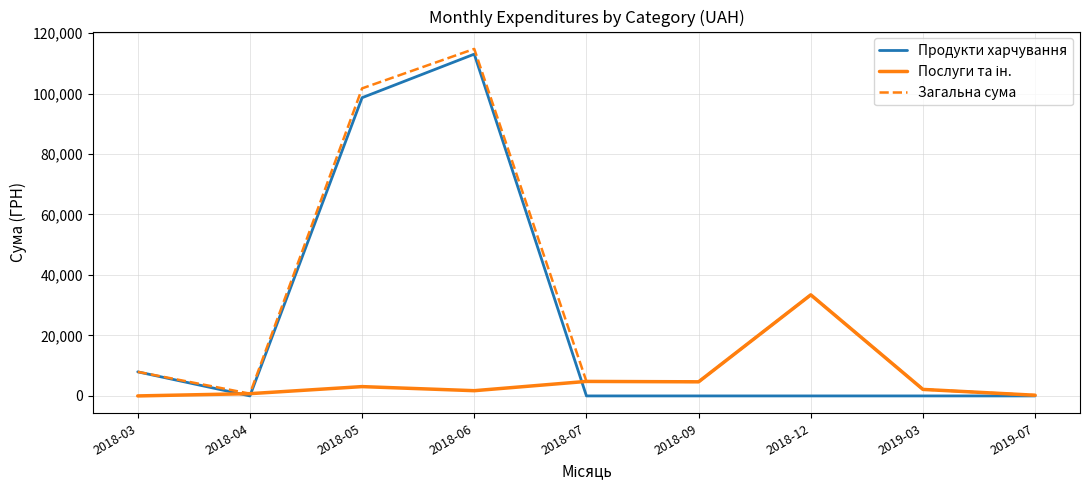

Is it true that Продукти харчування equals 98618.3 at 2018-05?

True